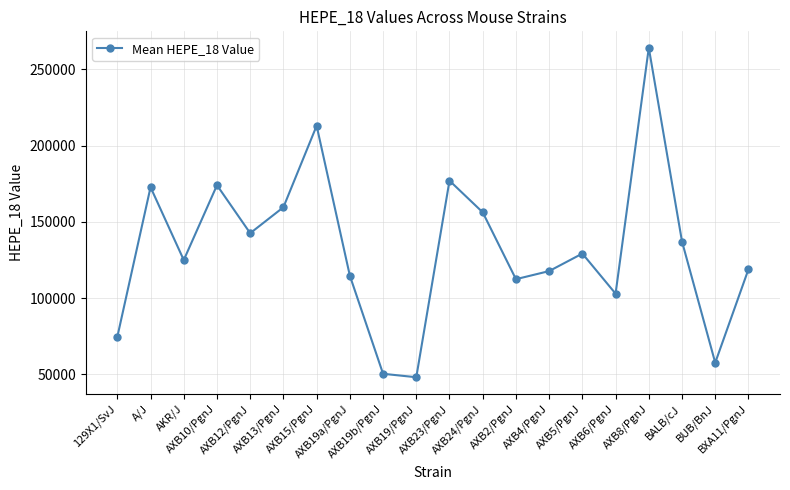

What is the label of the 20th point from the left?

BXA11/PgnJ